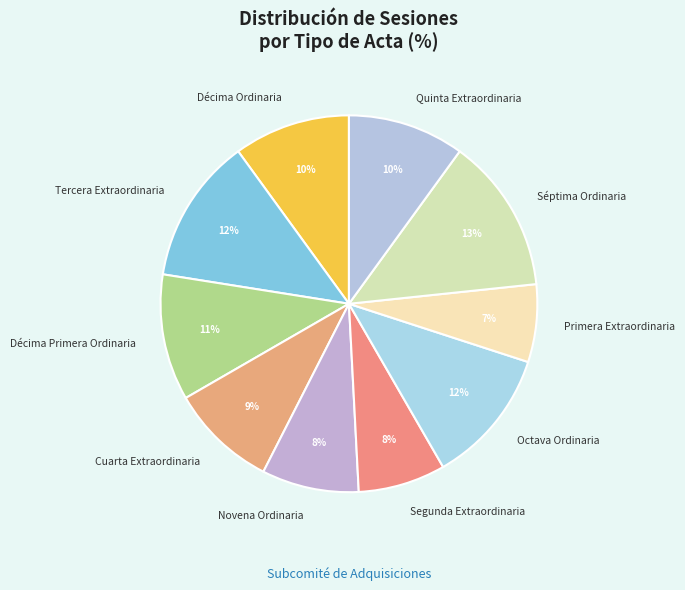

The Cuarta Extraordinaria slice represents 1% of the pie. True or false?

False